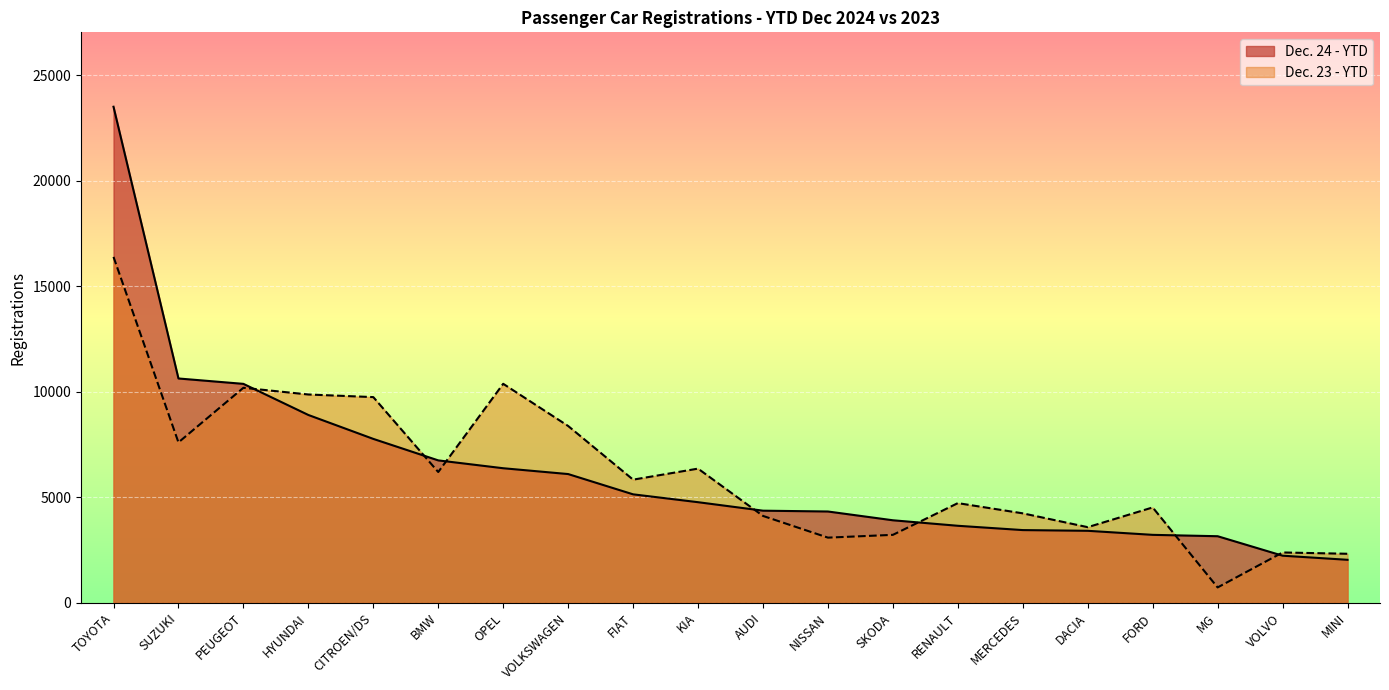

Which series has the largest total across all categories?

Dec. 24 - YTD